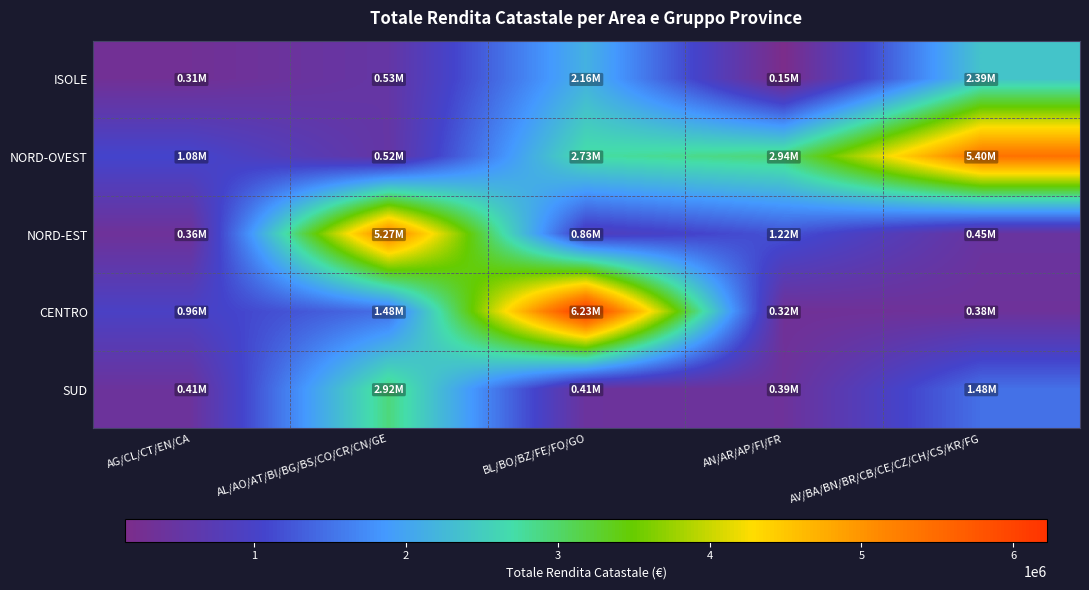

Which series has the widest spread of values?

CENTRO